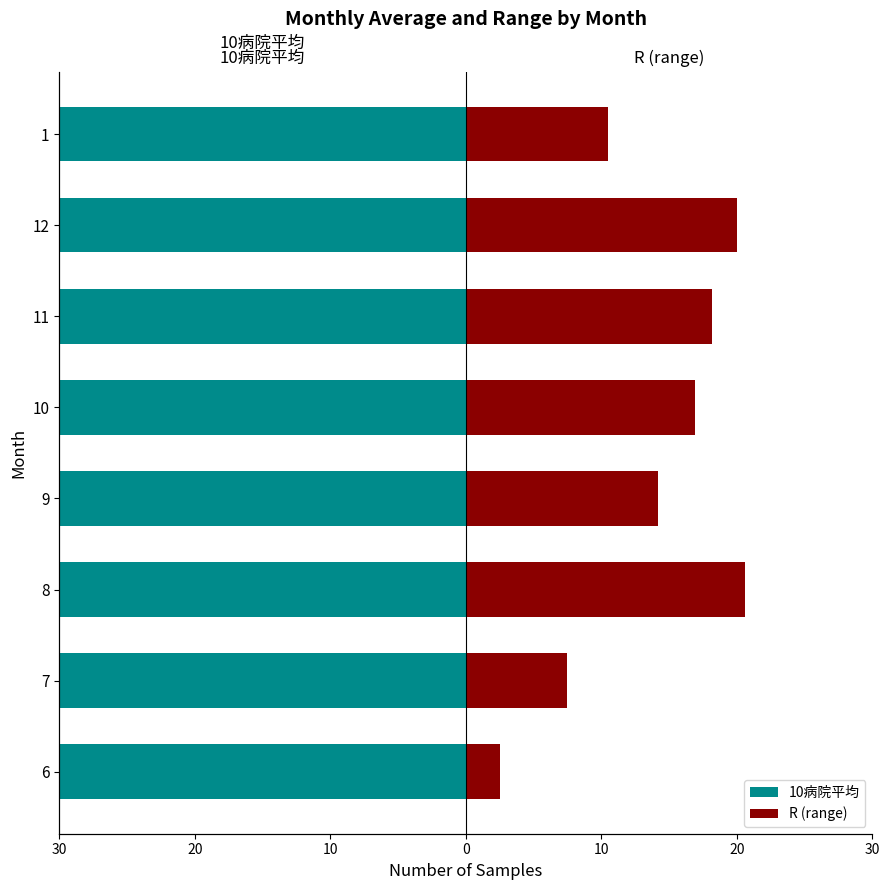

What are all the series names shown in the legend?

10病院平均, R (range)